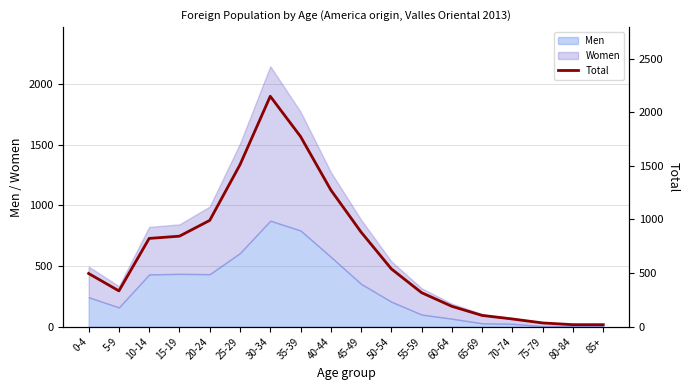

The value at 35-39 is 582. True or false?

False